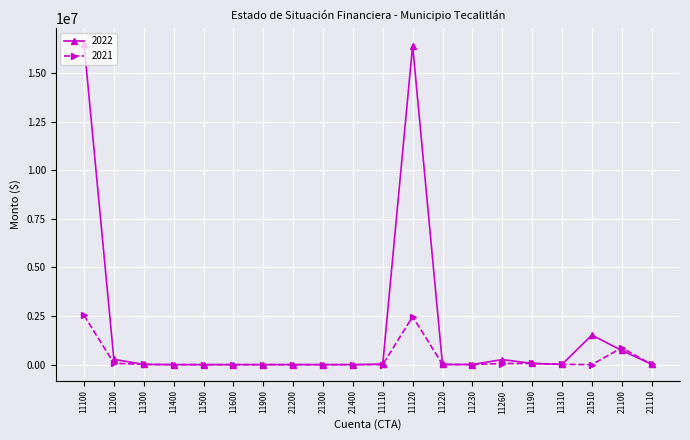

Which series has the largest range (max minus min)?

2022